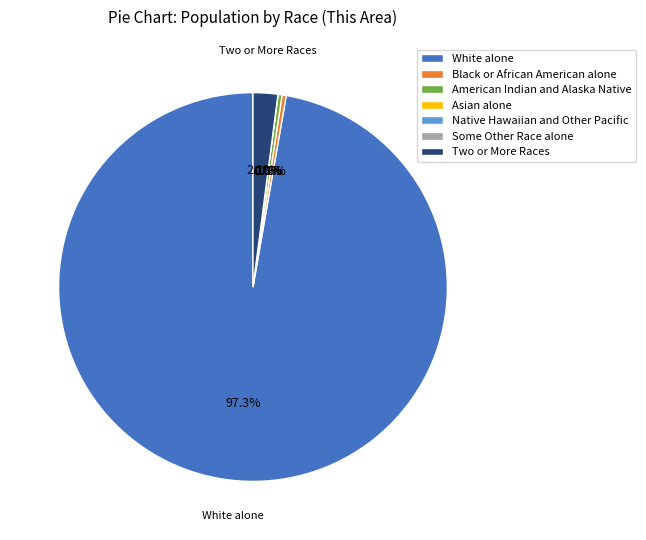

Rank the categories by value from highest to lowest.

White alone, Two or More Races, Black or African American alone, American Indian and Alaska Native, Asian alone, Native Hawaiian and Other Pacific, Some Other Race alone